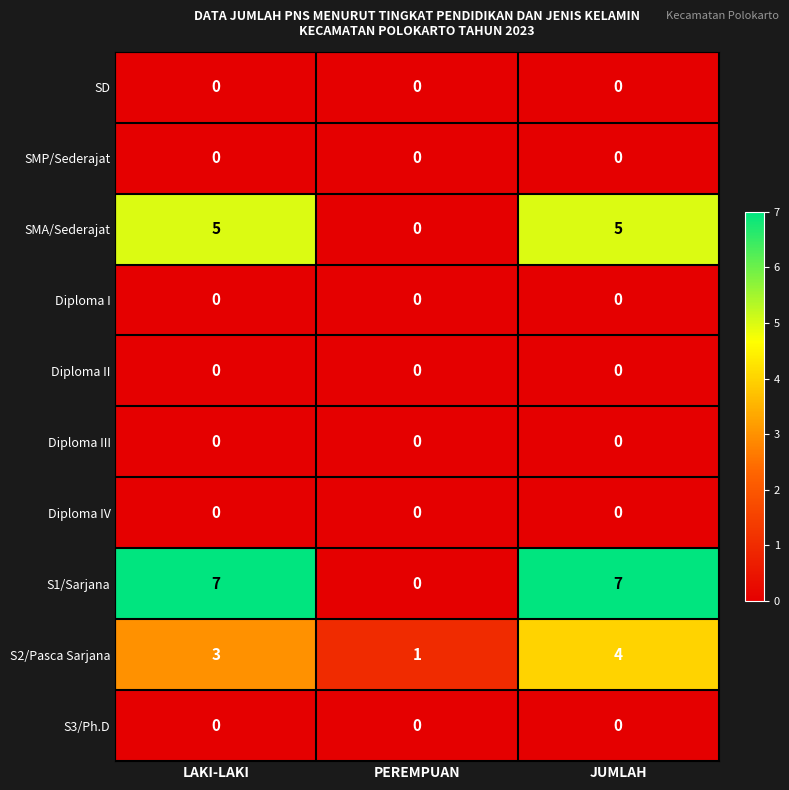

What is the difference between the S1/Sarjana values at PEREMPUAN and LAKI-LAKI?

7